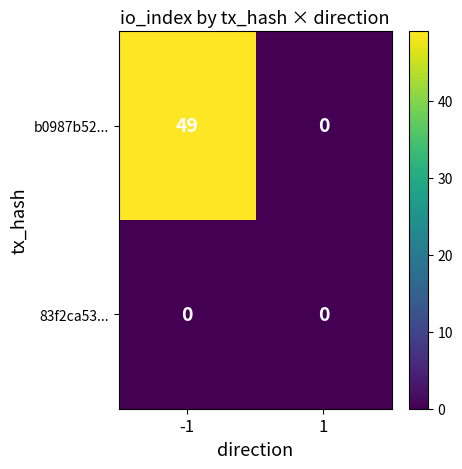

Between -1 and 1, which series saw the biggest shift?

b0987b52...